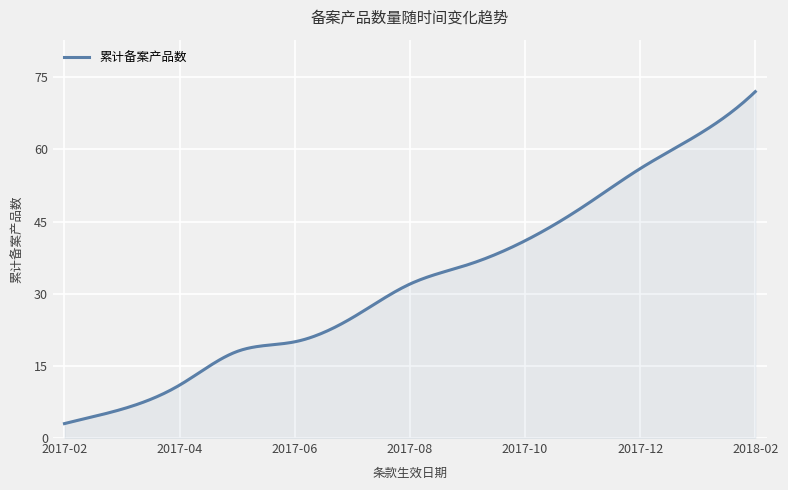

How many series are shown in this chart?

1